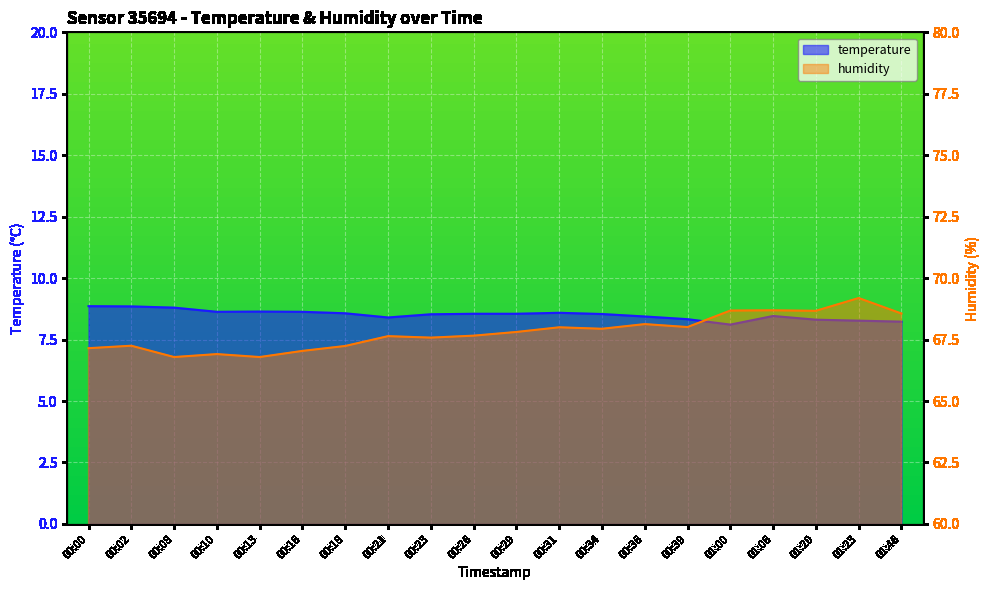

List the series in order of their overall mean, highest first.

humidity, temperature